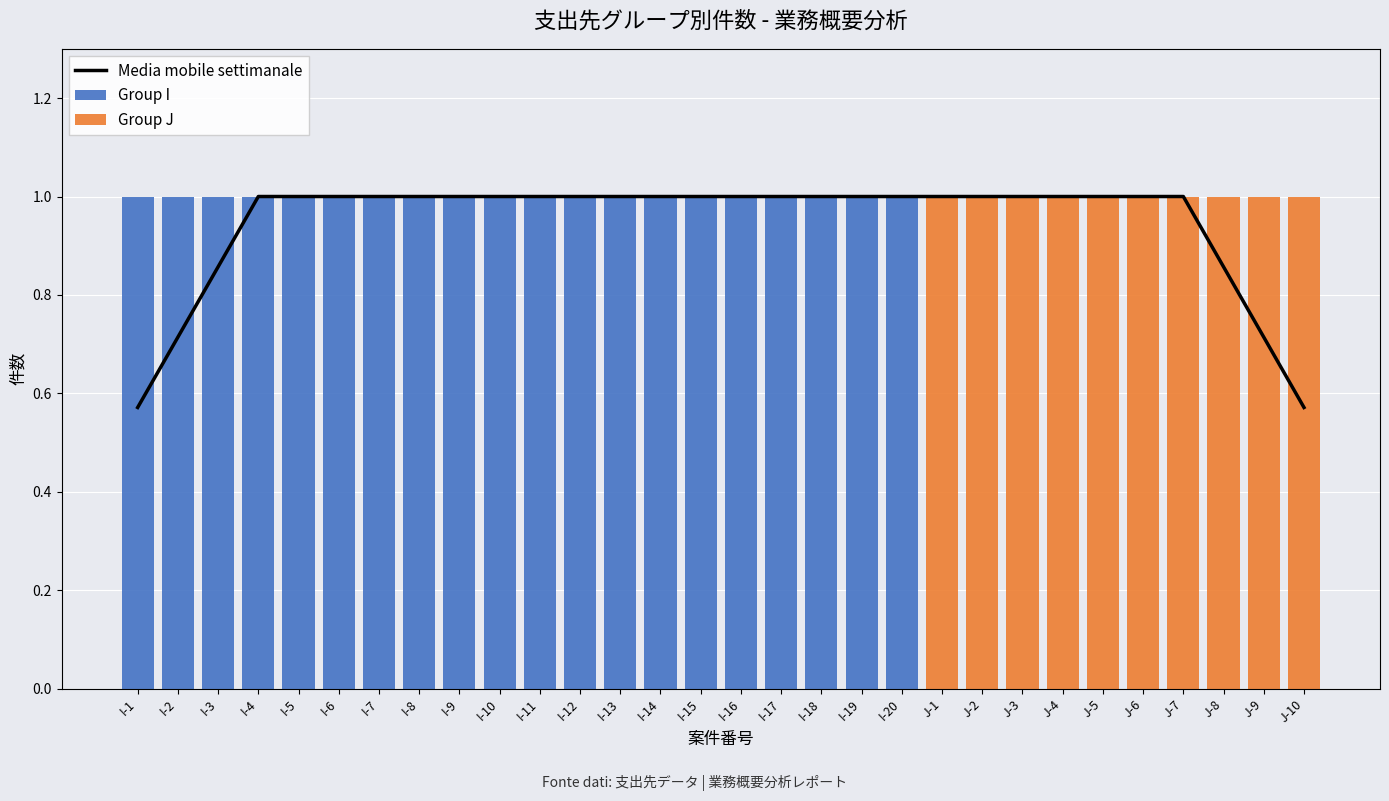

What are all the series names shown in the legend?

Media mobile settimanale, Group I, Group J